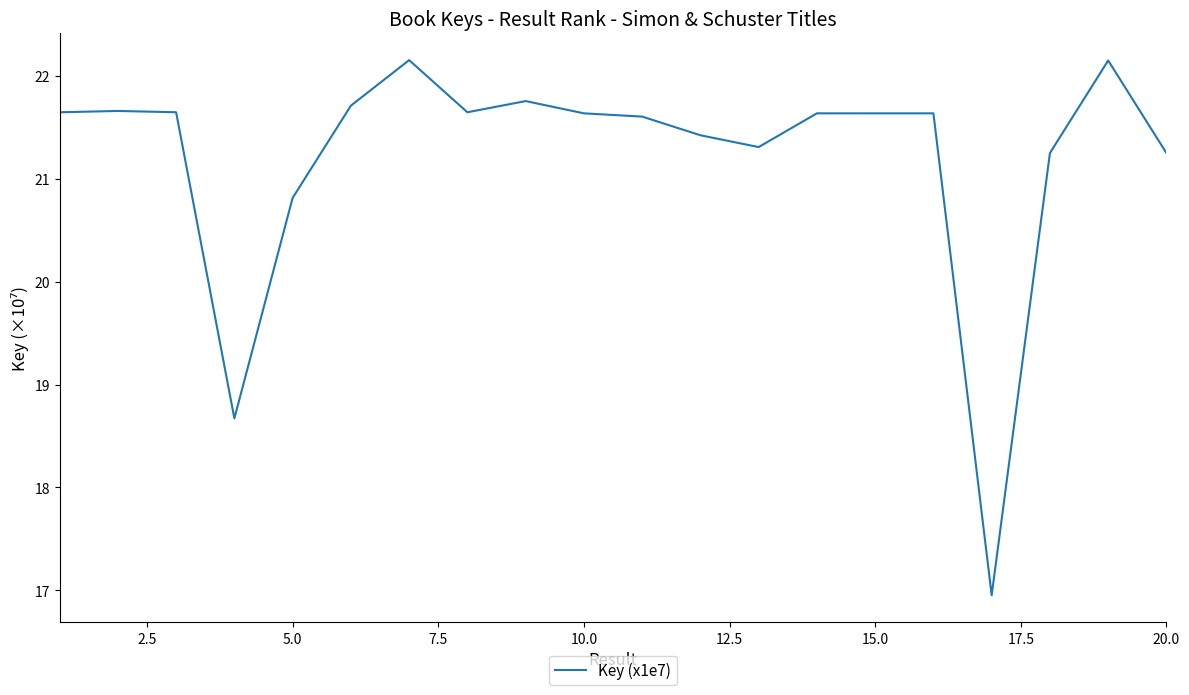

What is the difference between the maximum and minimum values?

5.2